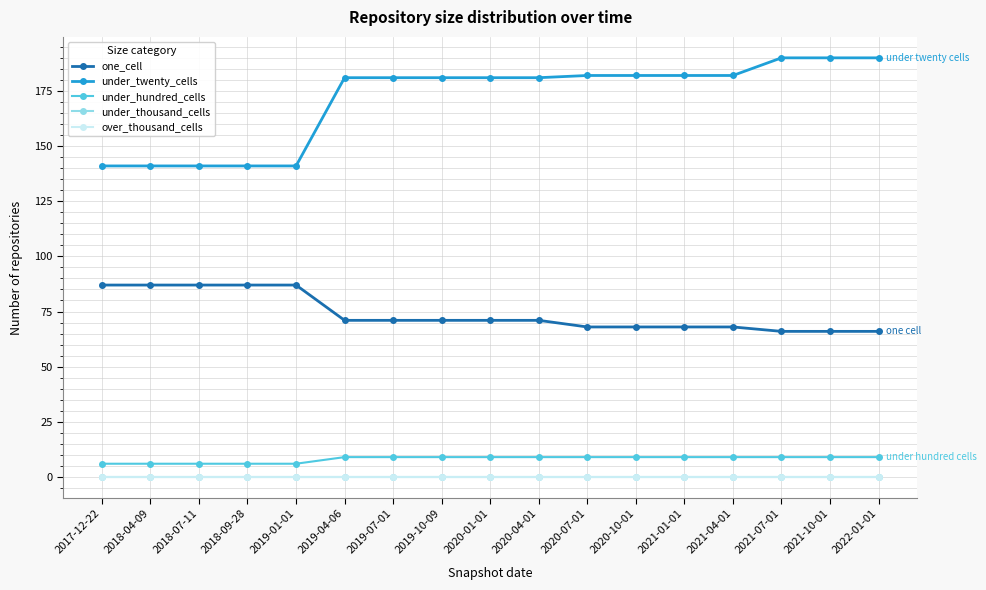

How many lines are shown in the chart?

5